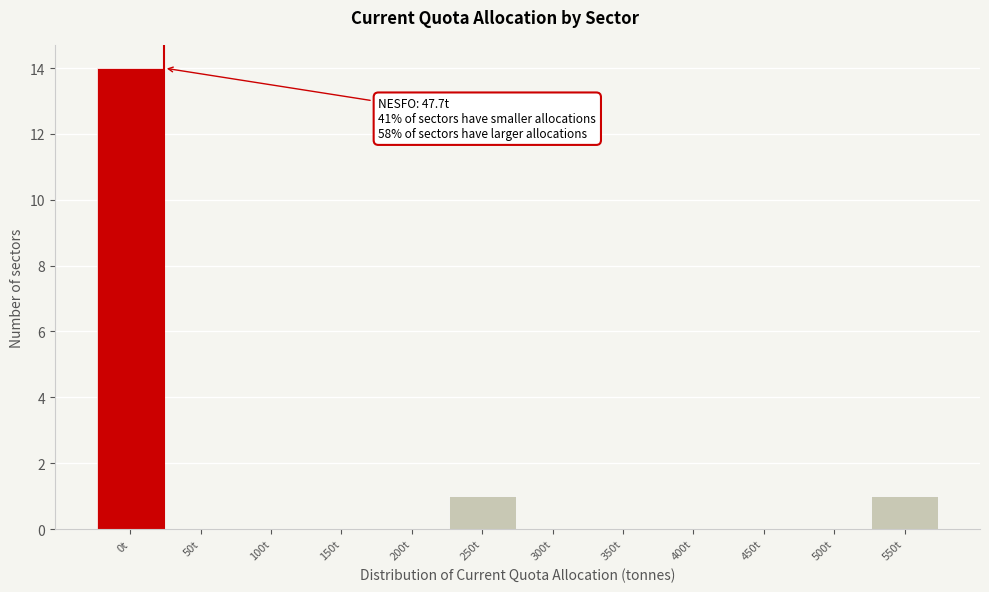

Reading left to right, transcribe all the data shown in this chart.

0t=14	50t=0	100t=0	150t=0	200t=0	250t=1	300t=0	350t=0	400t=0	450t=0	500t=0	550t=1